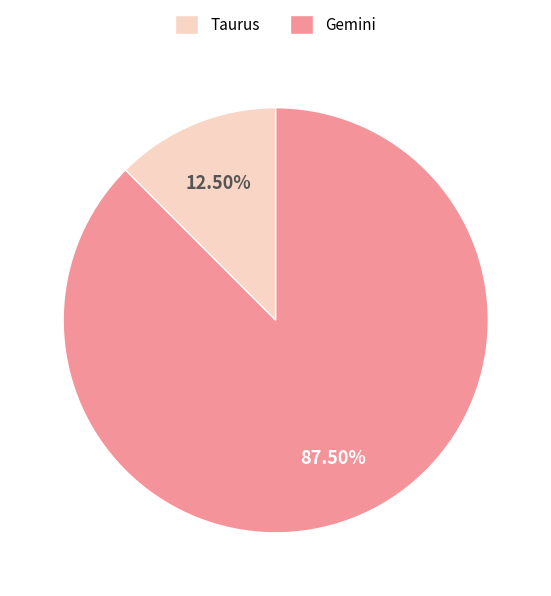

How many segments does this pie chart have?

2